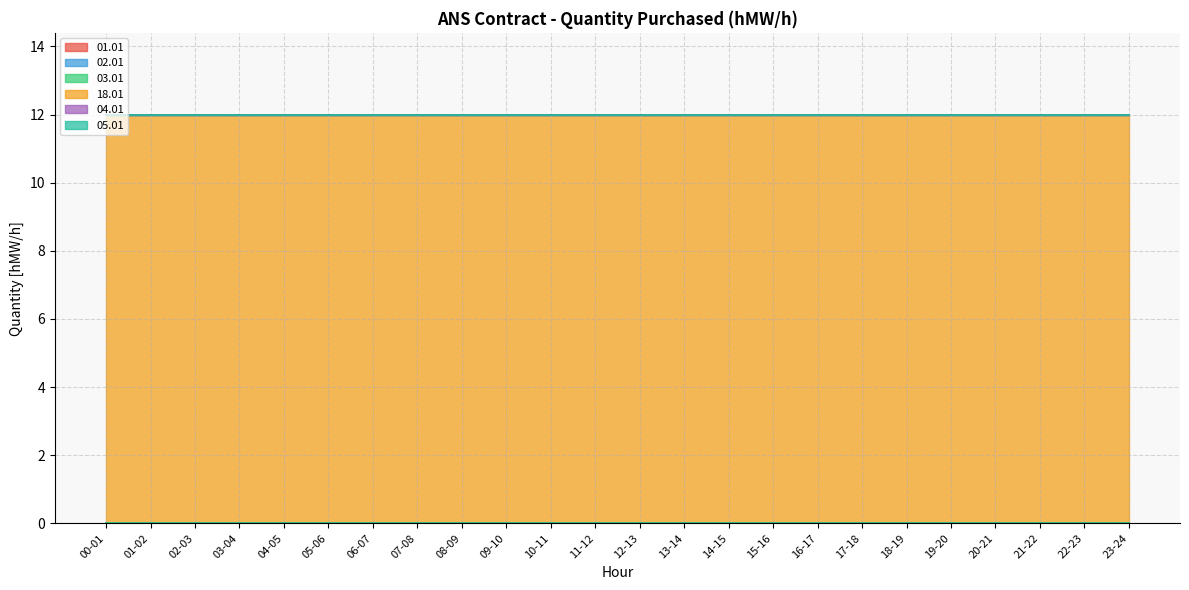

Reading right to left, what are all the values shown in this chart?

01.01: 0	0	0	0	0	0	0	0	0	0	0	0	0	0	0	0	0	0	0	0	0	0	0	0
02.01: 0	0	0	0	0	0	0	0	0	0	0	0	0	0	0	0	0	0	0	0	0	0	0	0
03.01: 0	0	0	0	0	0	0	0	0	0	0	0	0	0	0	0	0	0	0	0	0	0	0	0
18.01: 12	12	12	12	12	12	12	12	12	12	12	12	12	12	12	12	12	12	12	12	12	12	12	12
04.01: 0	0	0	0	0	0	0	0	0	0	0	0	0	0	0	0	0	0	0	0	0	0	0	0
05.01: 0	0	0	0	0	0	0	0	0	0	0	0	0	0	0	0	0	0	0	0	0	0	0	0